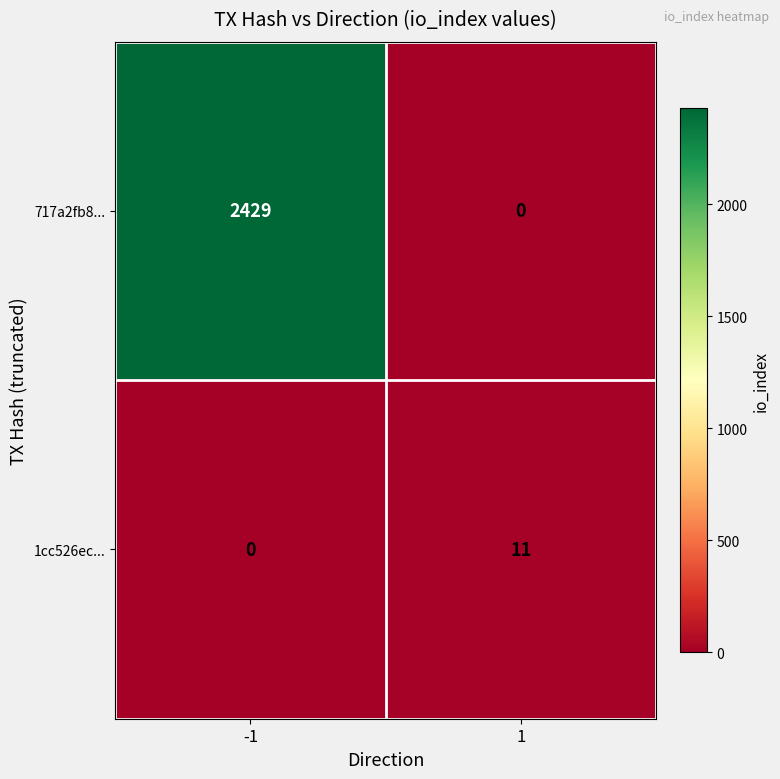

List the labels in order of 1cc526ec... value, largest first.

1, -1